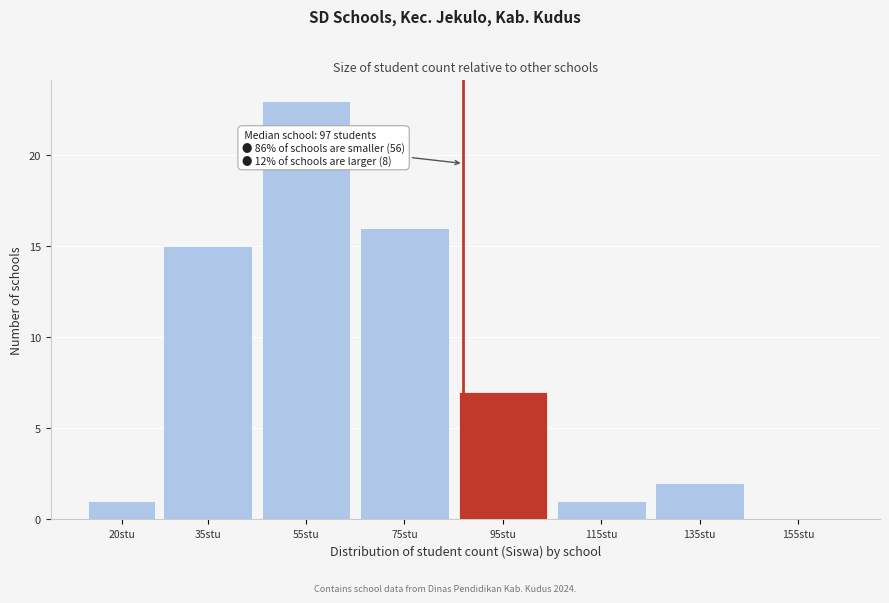

Reading right to left, transcribe all the data shown in this chart.

155stu=0	135stu=2	115stu=1	95stu=7	75stu=16	55stu=23	35stu=15	20stu=1